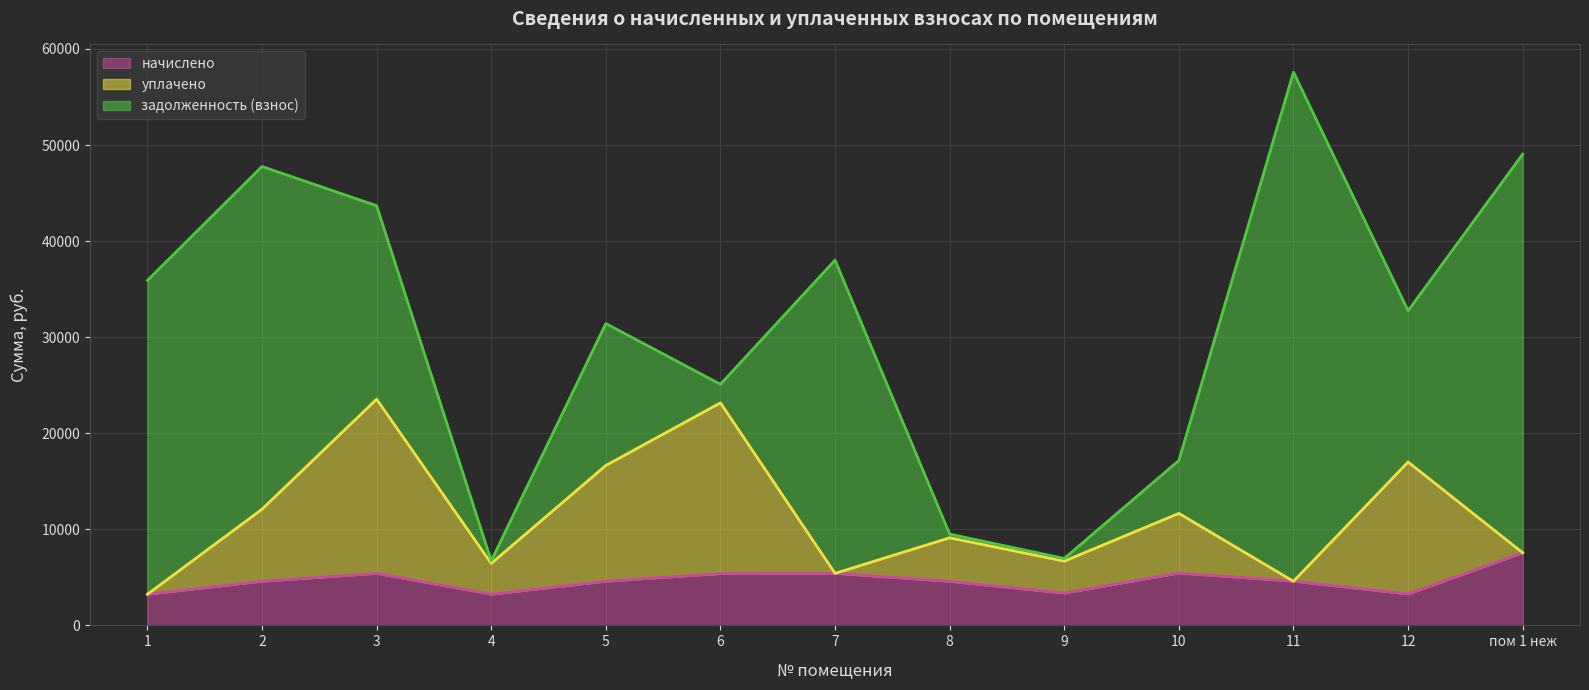

At which label does начислено reach its peak?

пом 1 неж